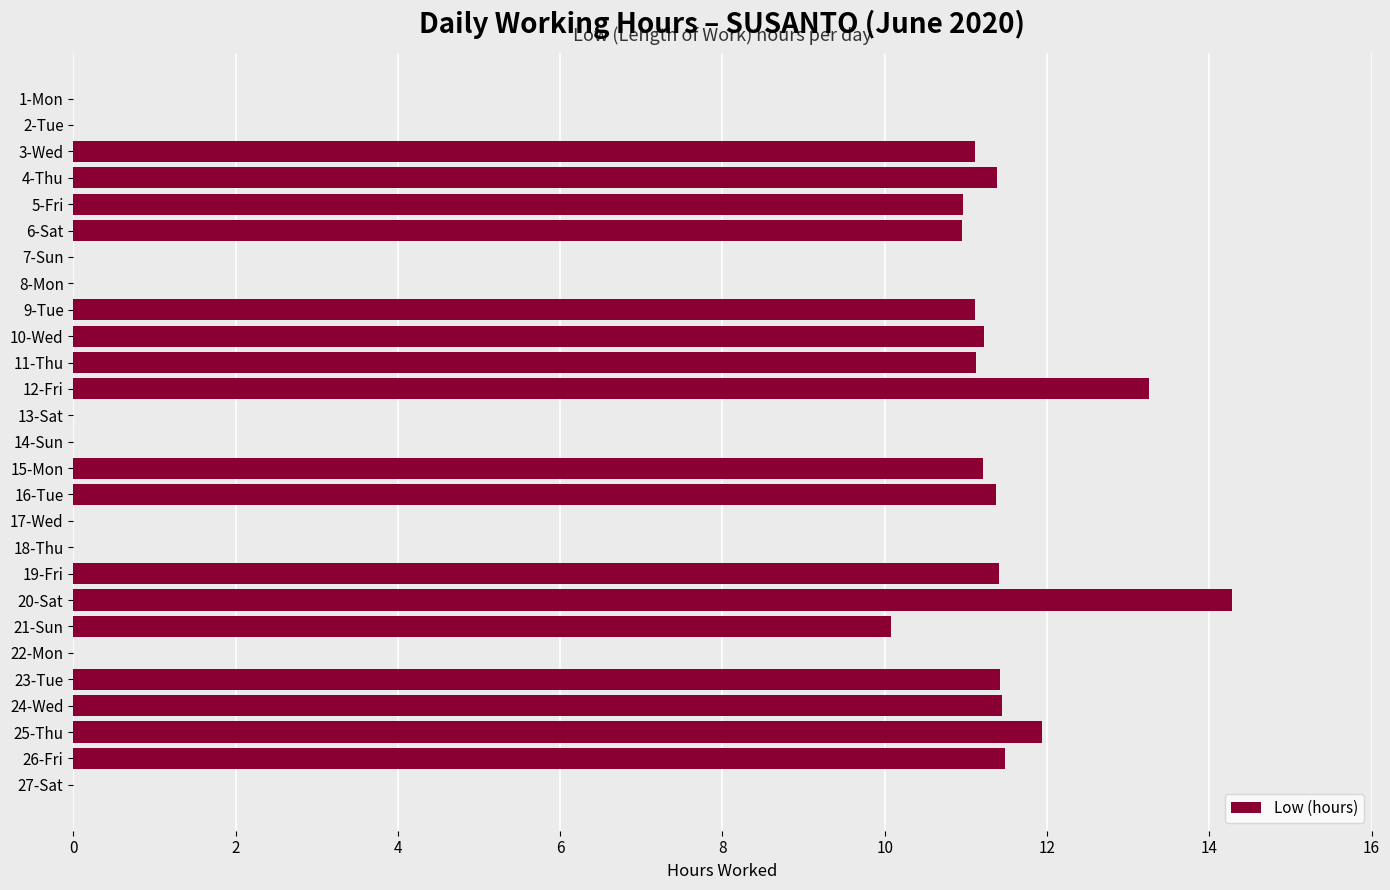

At which label is the value closest to 7?

21-Sun